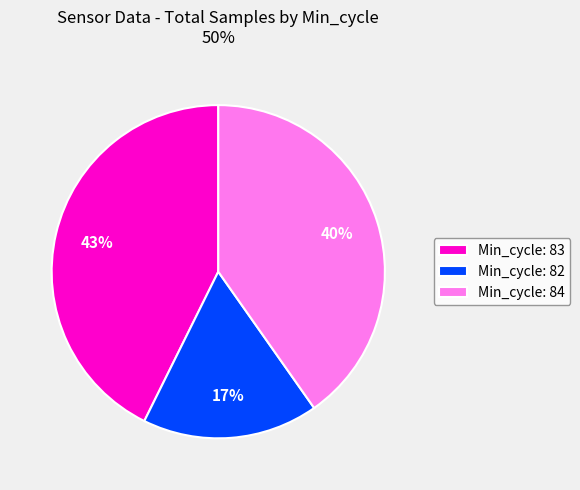

To the nearest percent, what percentage of the pie is Min_cycle: 82?

17%